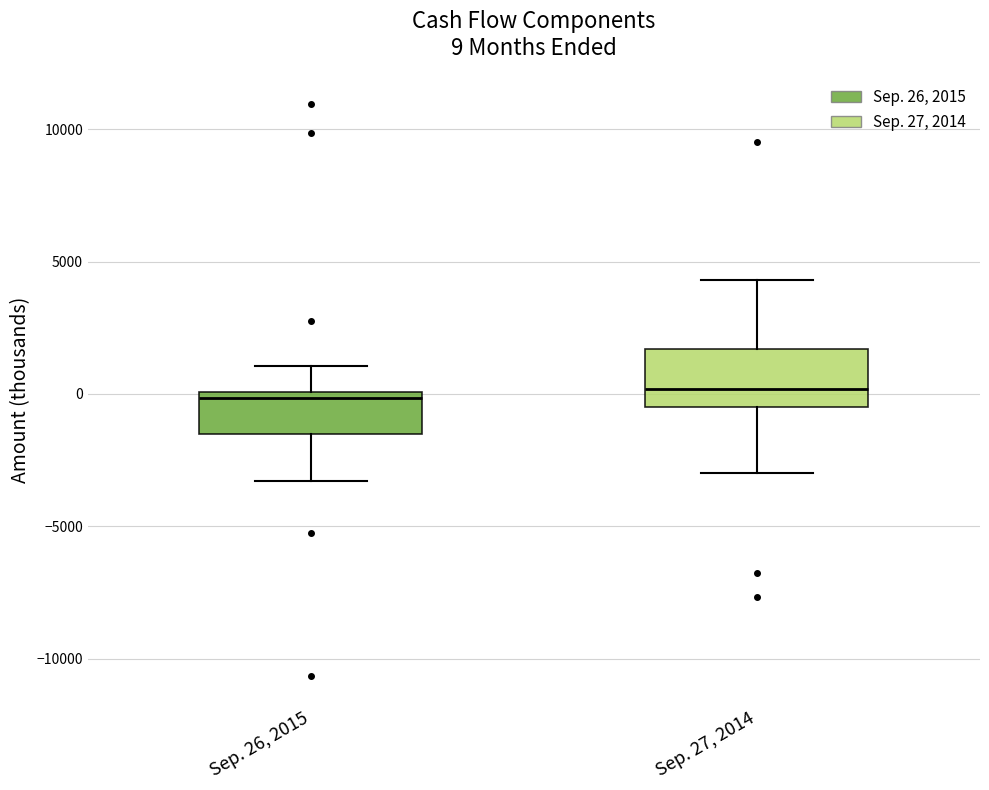

Which box is the tallest, from its lower edge to its upper edge?

Sep. 27, 2014